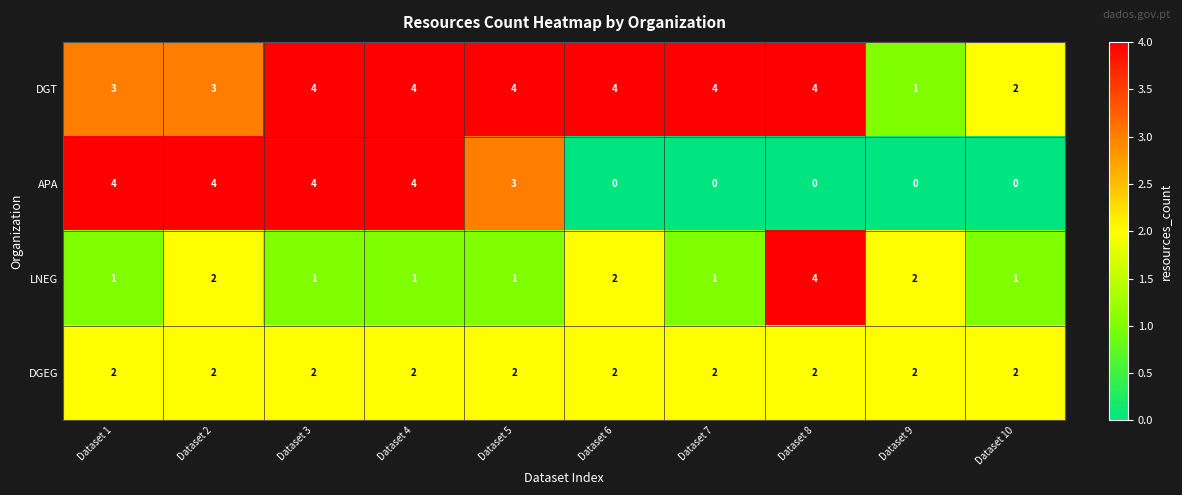

What is the maximum value for APA?

4